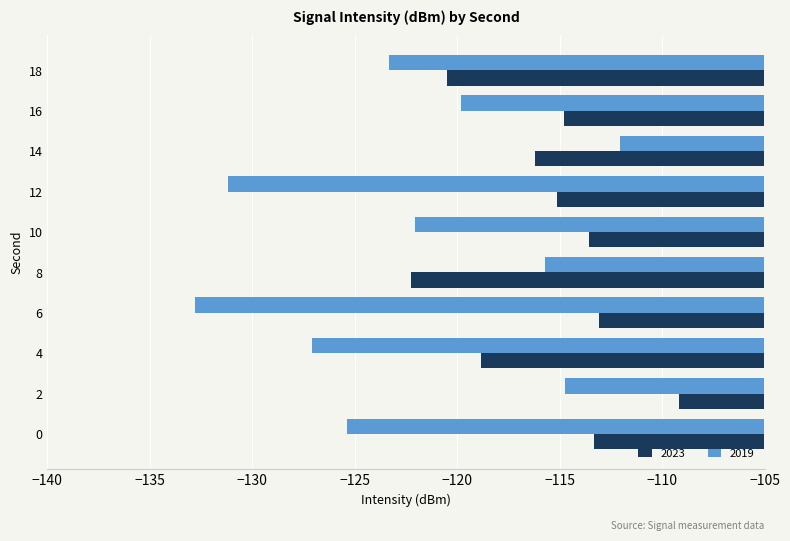

List the series in order of their overall mean, lowest first.

2019, 2023